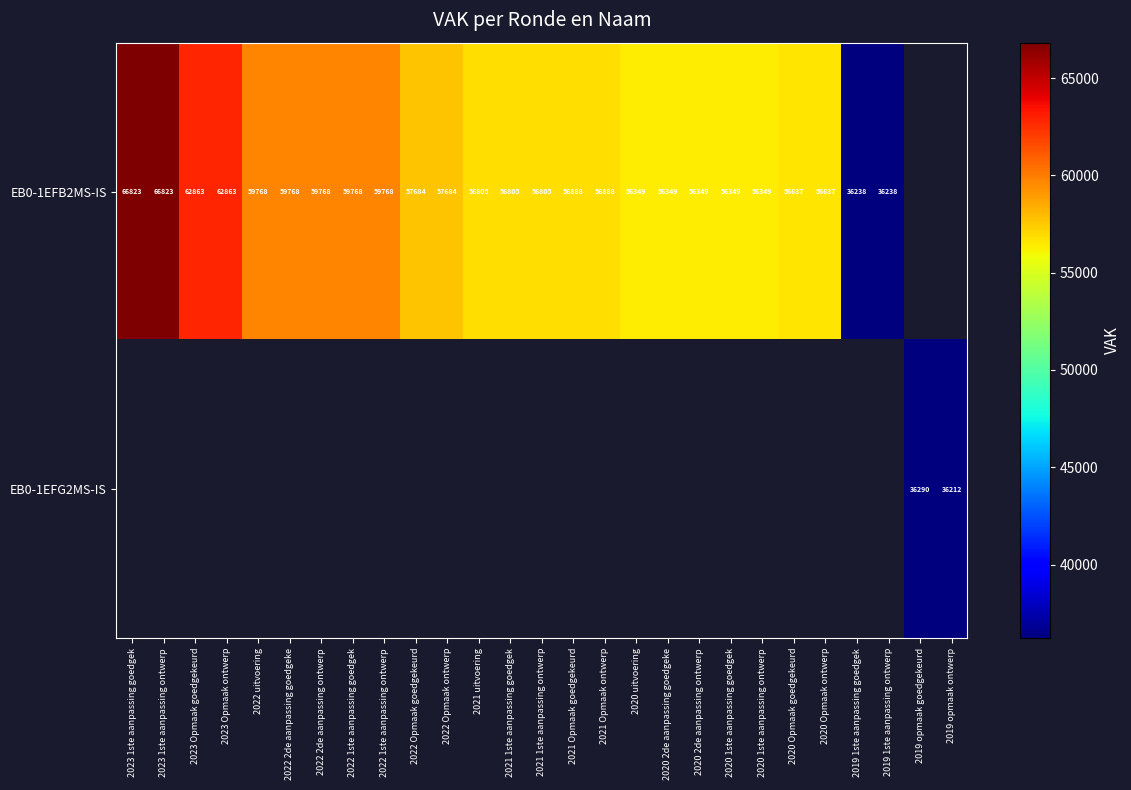

True or false: EB0-1EFB2MS-IS has a value of 56349 at 2020 2de aanpassing ontwerp.

True